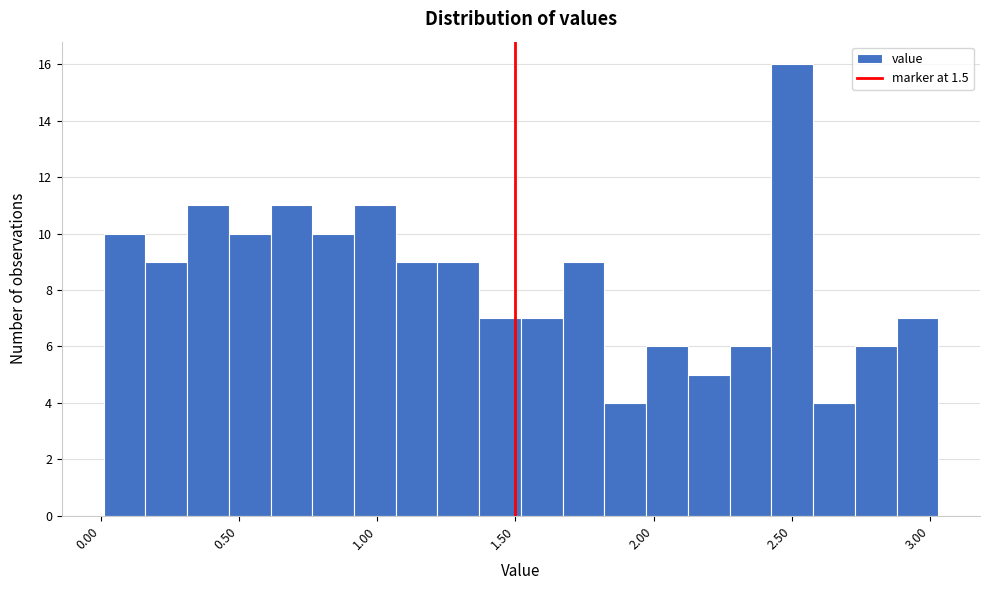

Around what value on the x-axis is the tallest bar? Give the approximate position of its centre, as read against the axis.

2.50